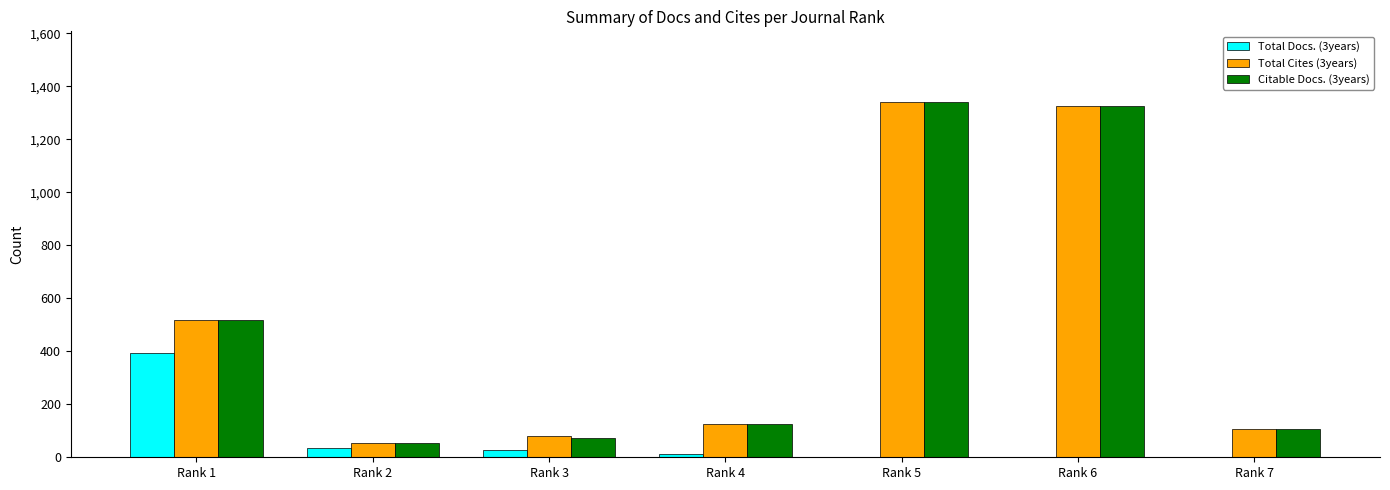

Is the value of Total Docs. (3years) at Rank 3 greater than the value of Total Cites (3years) at Rank 7?

No